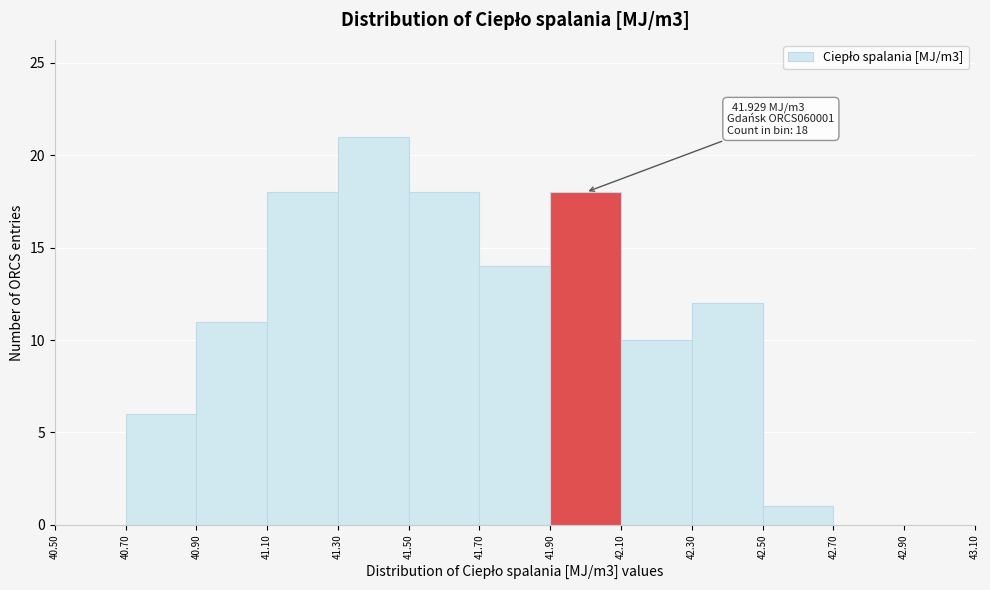

Which range on the x-axis has the tallest bar?

41.30 to 41.50